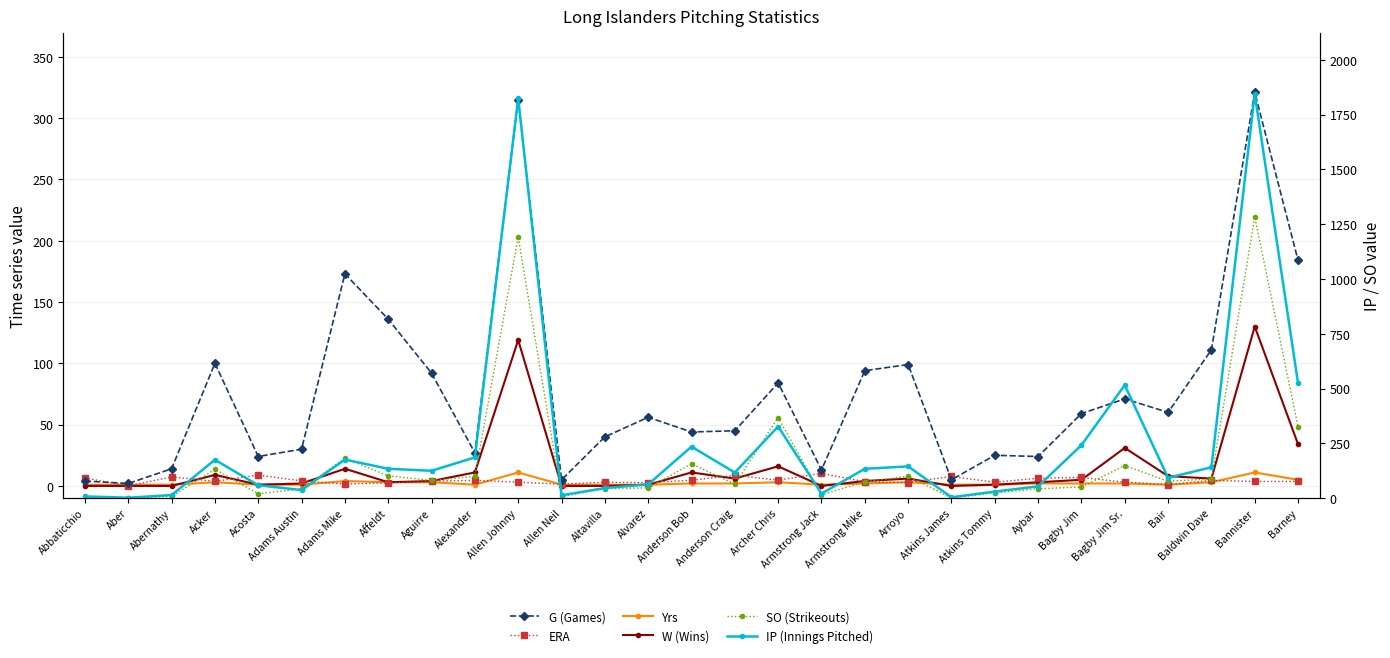

At how many categories does at least one series exceed 784?

2